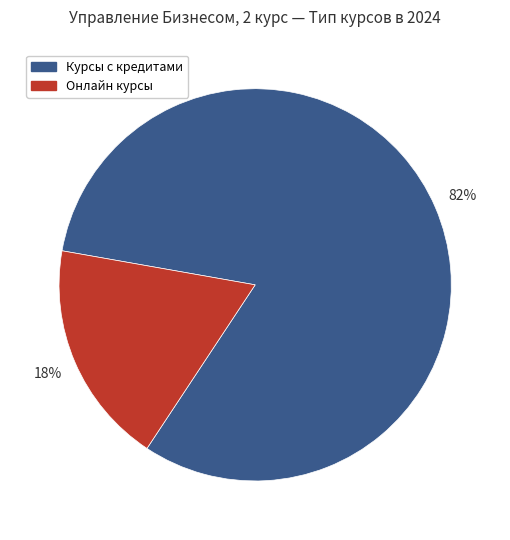

Combined, do Онлайн курсы and Курсы с кредитами account for over 50%?

Yes